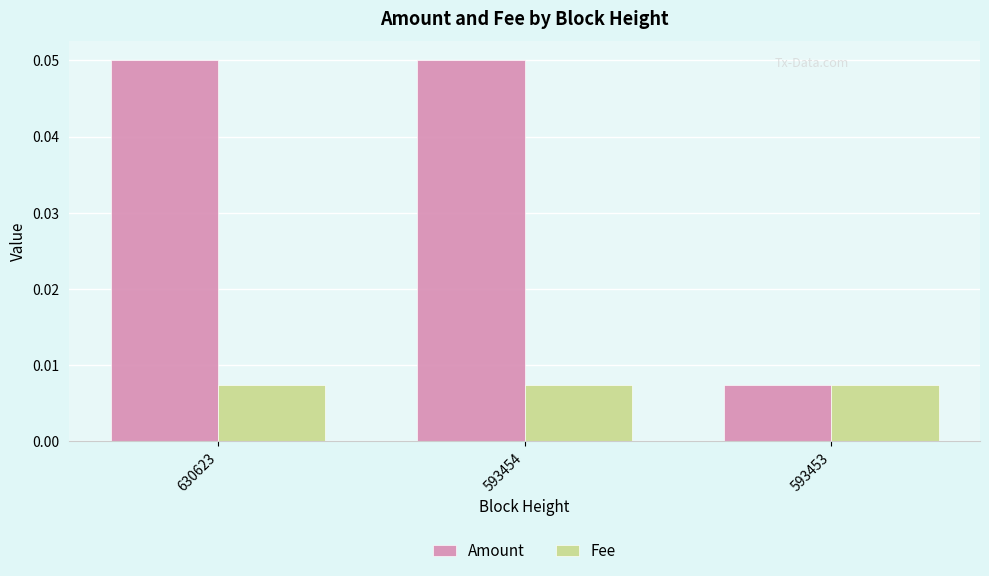

How many Amount values are between 0 and 1?

3